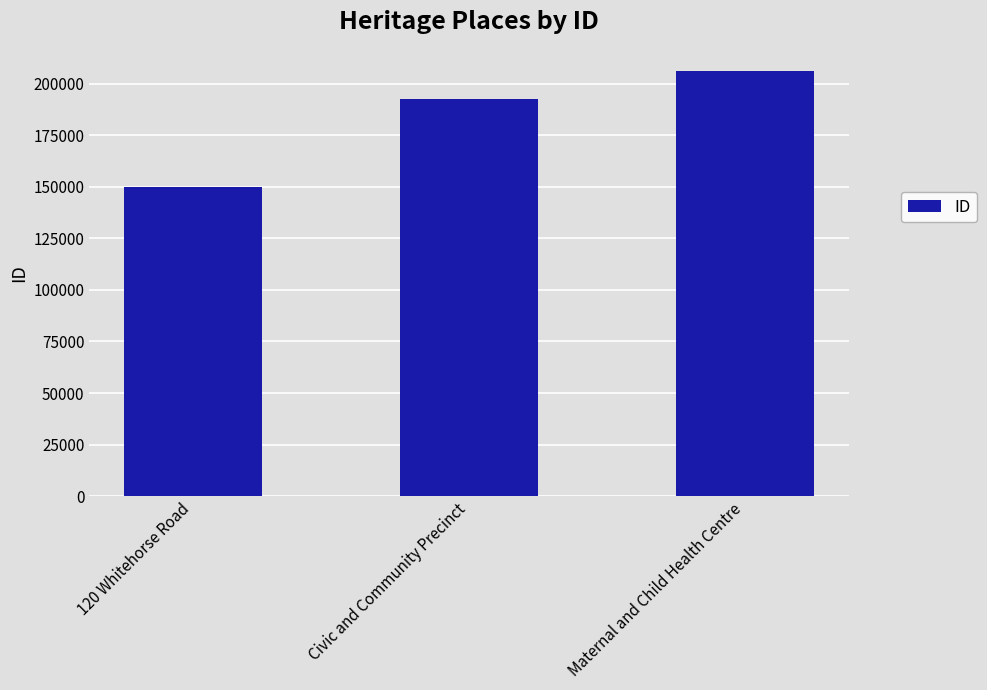

What is the sum of all values?

548528